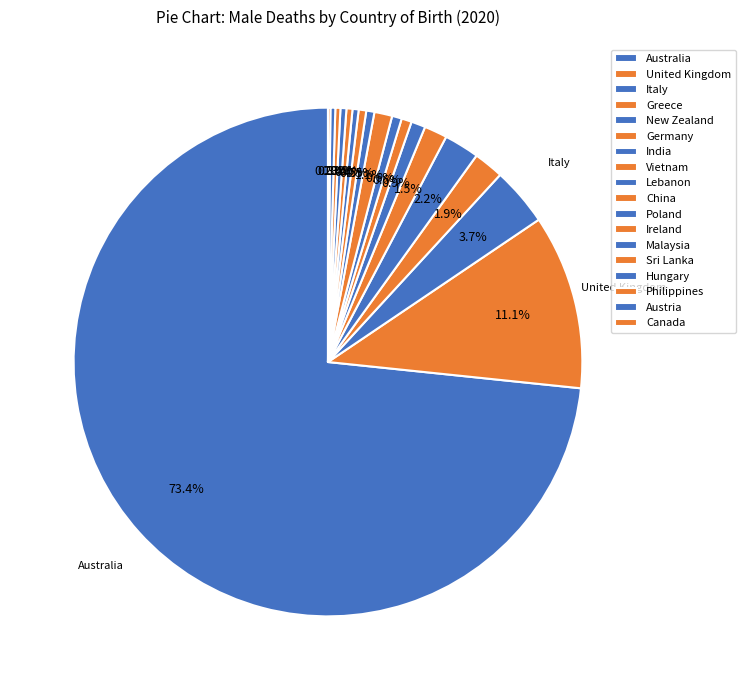

What percentage is NOT represented by Germany?

98.5%